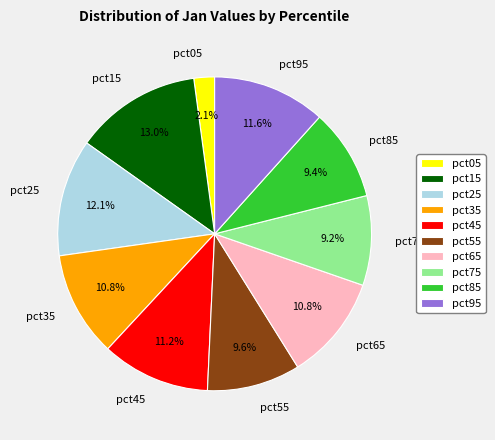

To the nearest percent, what portion does pct65 represent?

11%